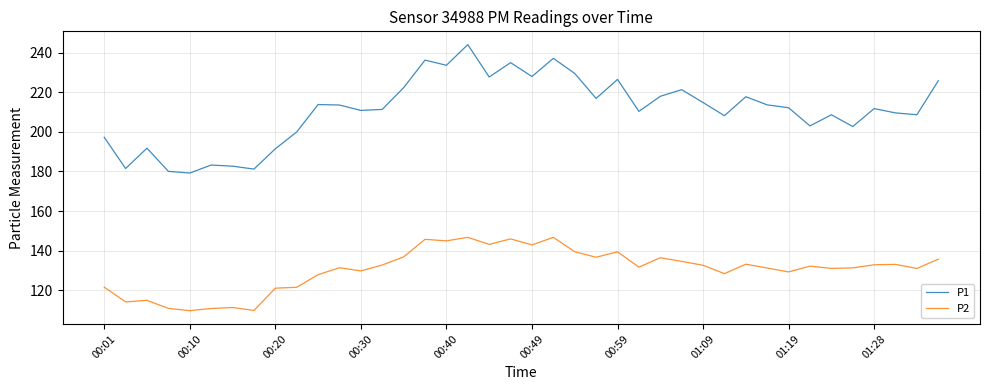

What is the maximum value shown in the chart?

244.1